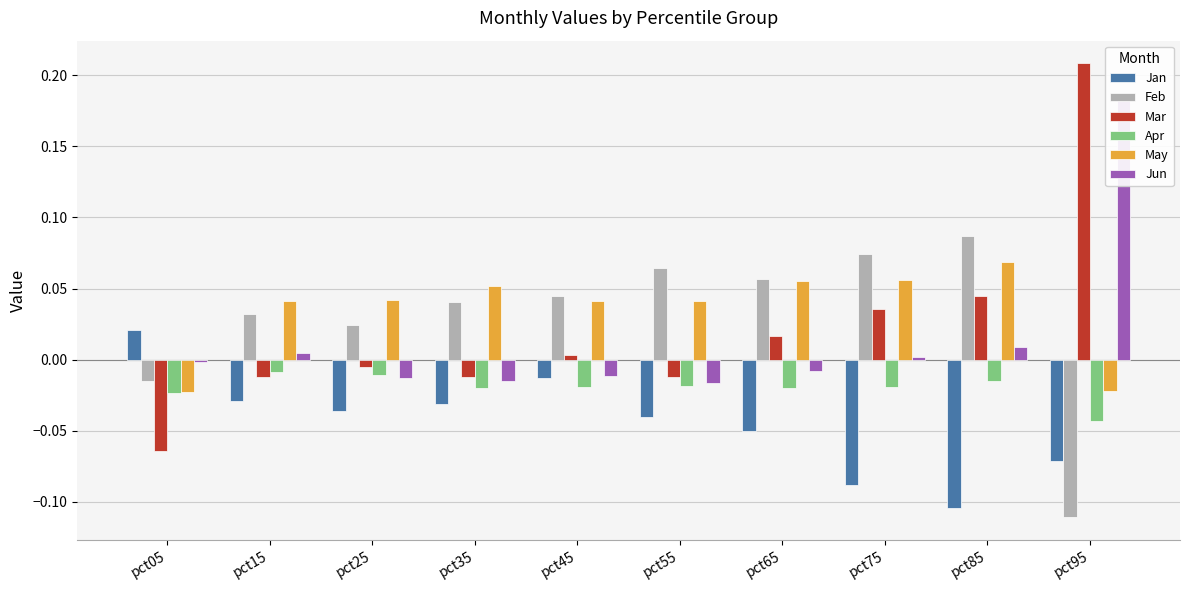

Reading left to right, transcribe all the data shown in this chart.

Jan: 0.0	-0.0	-0.0	-0.0	-0.0	-0.0	-0.1	-0.1	-0.1	-0.1
Feb: -0.0	0.0	0.0	0.0	0.0	0.1	0.1	0.1	0.1	-0.1
Mar: -0.1	-0.0	-0.0	-0.0	0.0	-0.0	0.0	0.0	0.0	0.2
Apr: -0.0	-0.0	-0.0	-0.0	-0.0	-0.0	-0.0	-0.0	-0.0	-0.0
May: -0.0	0.0	0.0	0.1	0.0	0.0	0.1	0.1	0.1	-0.0
Jun: -0.0	0.0	-0.0	-0.0	-0.0	-0.0	-0.0	0.0	0.0	0.2